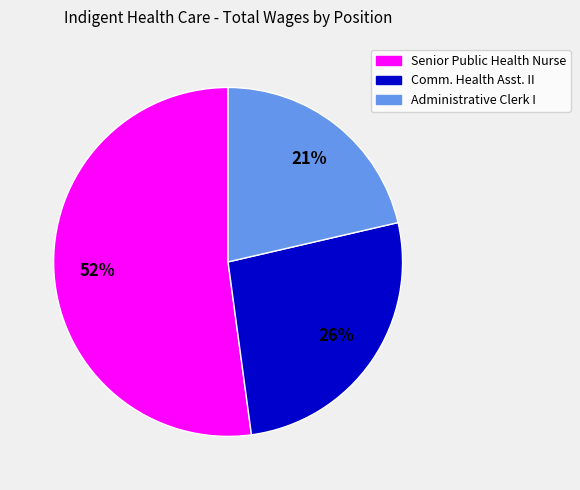

Count the number of slices in the pie.

3